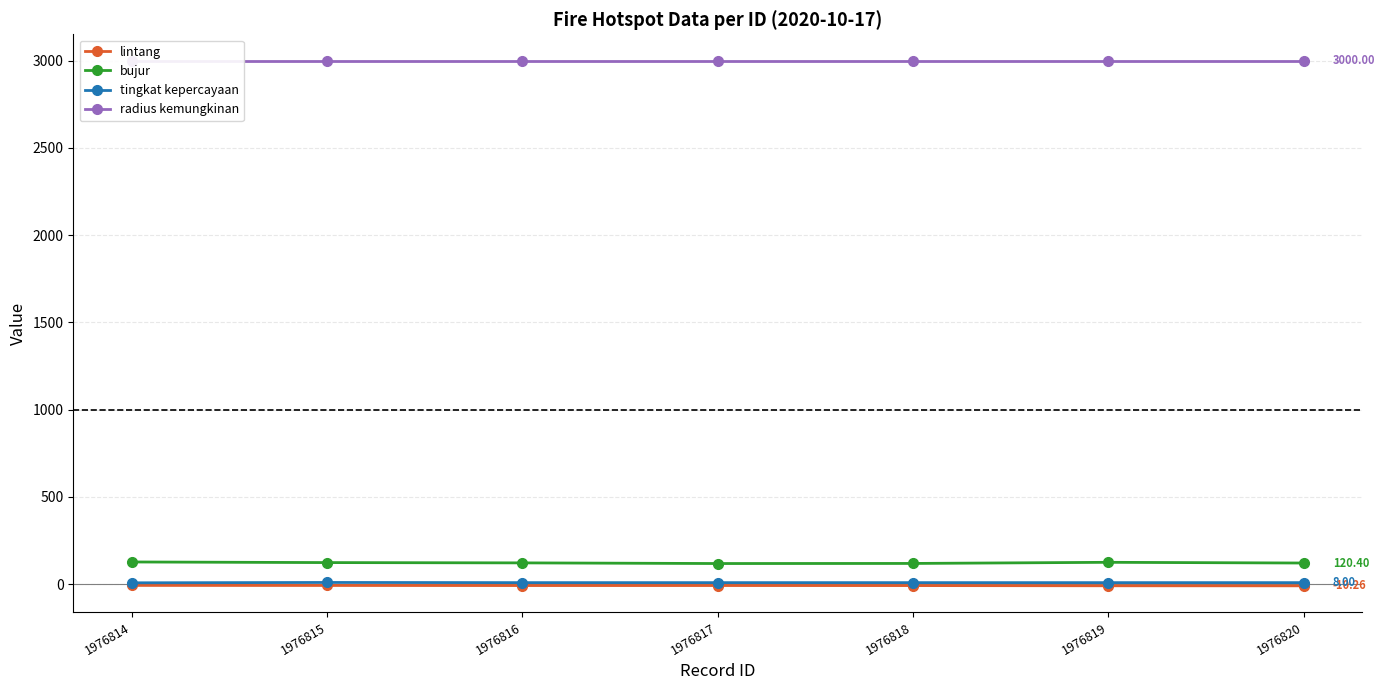

True or false: lintang has a value of -8.9 at 1976818.

True